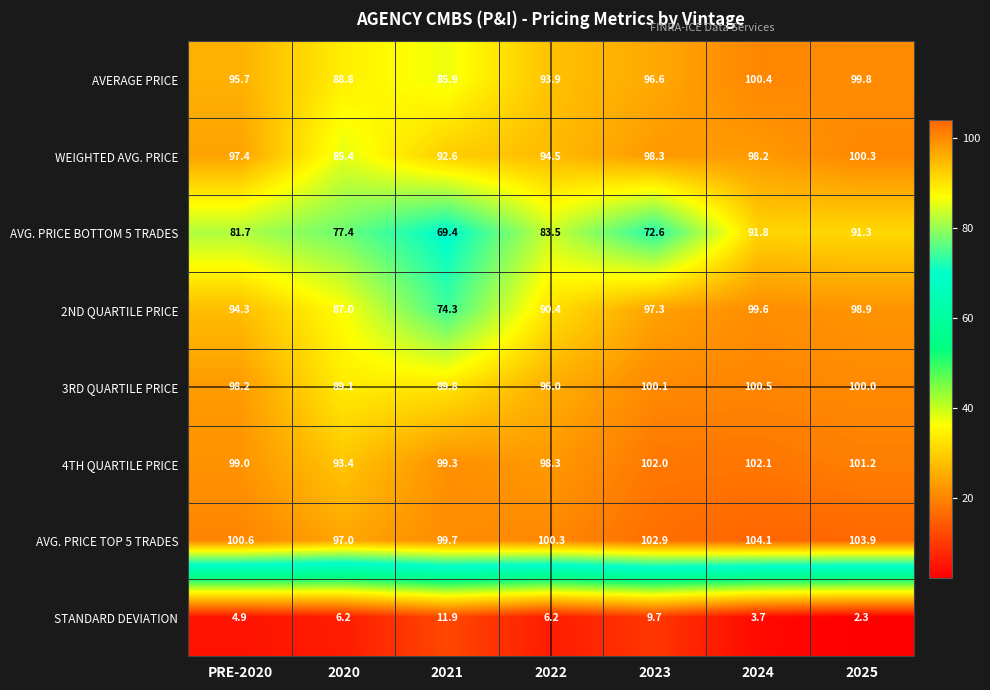

What is the difference between the maximum and minimum values in the 4TH QUARTILE PRICE series?

8.7